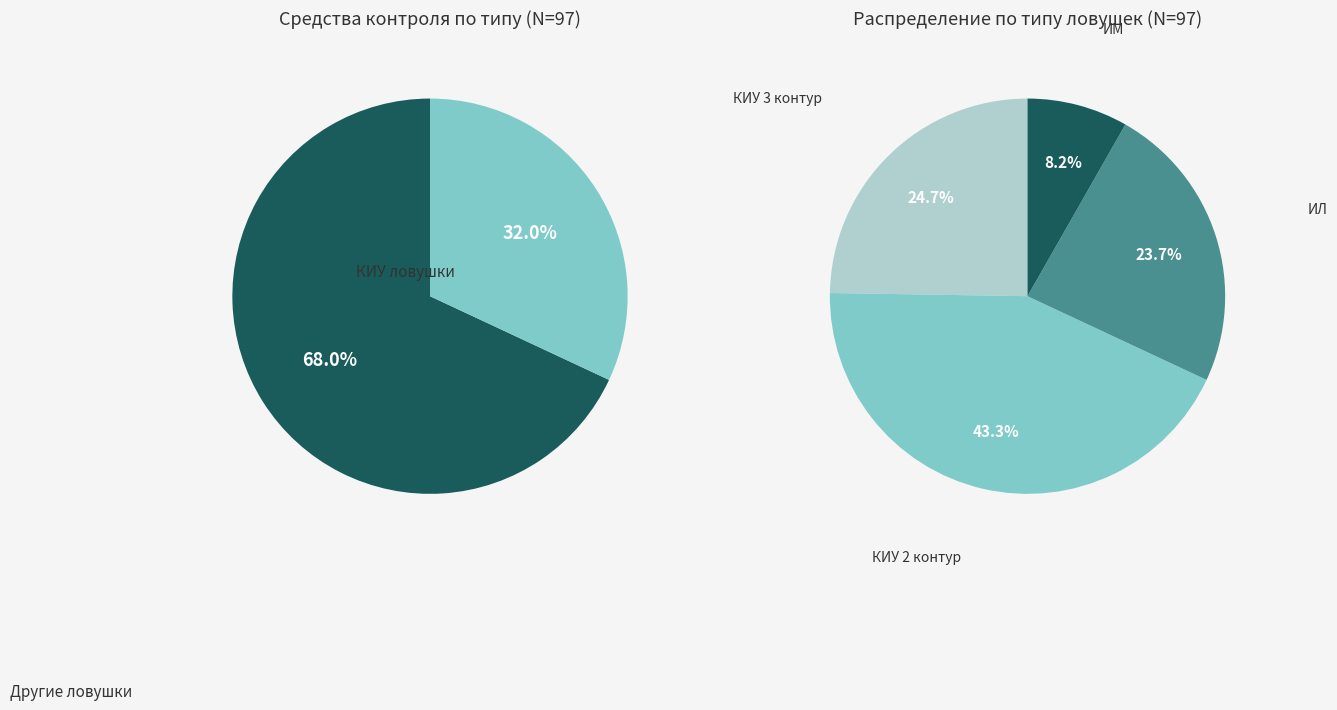

Is КИУ (3 контур) the majority of the pie?

No